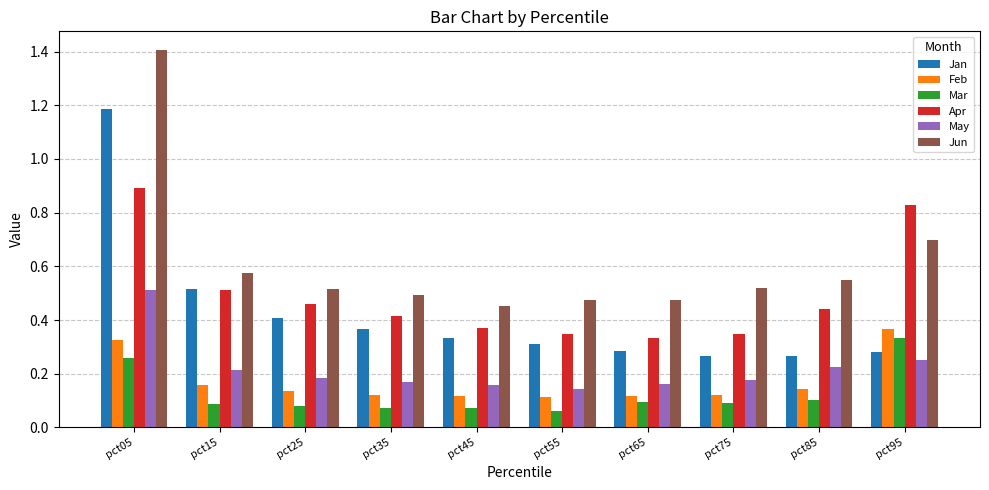

At which category is the sum across all series the highest?

pct05